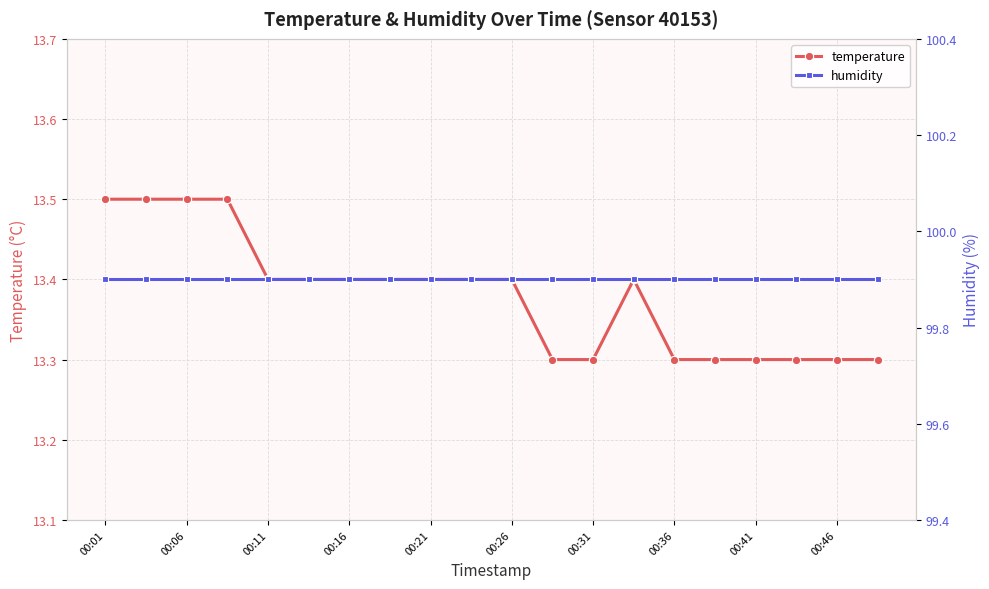

At which label is humidity closest to 99?

00:01